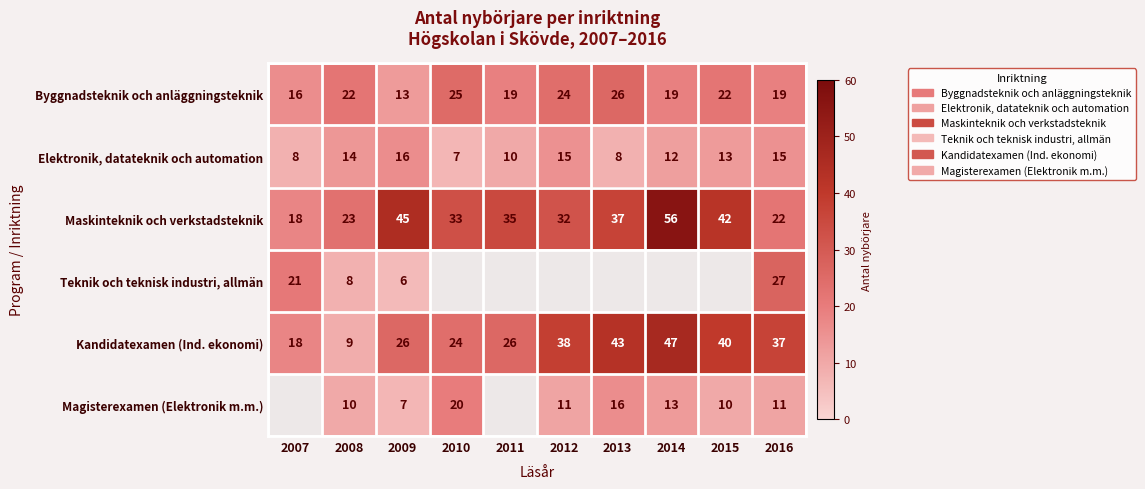

True or false: Kandidatexamen (Ind. ekonomi) has a value of 57 at 2013.

False